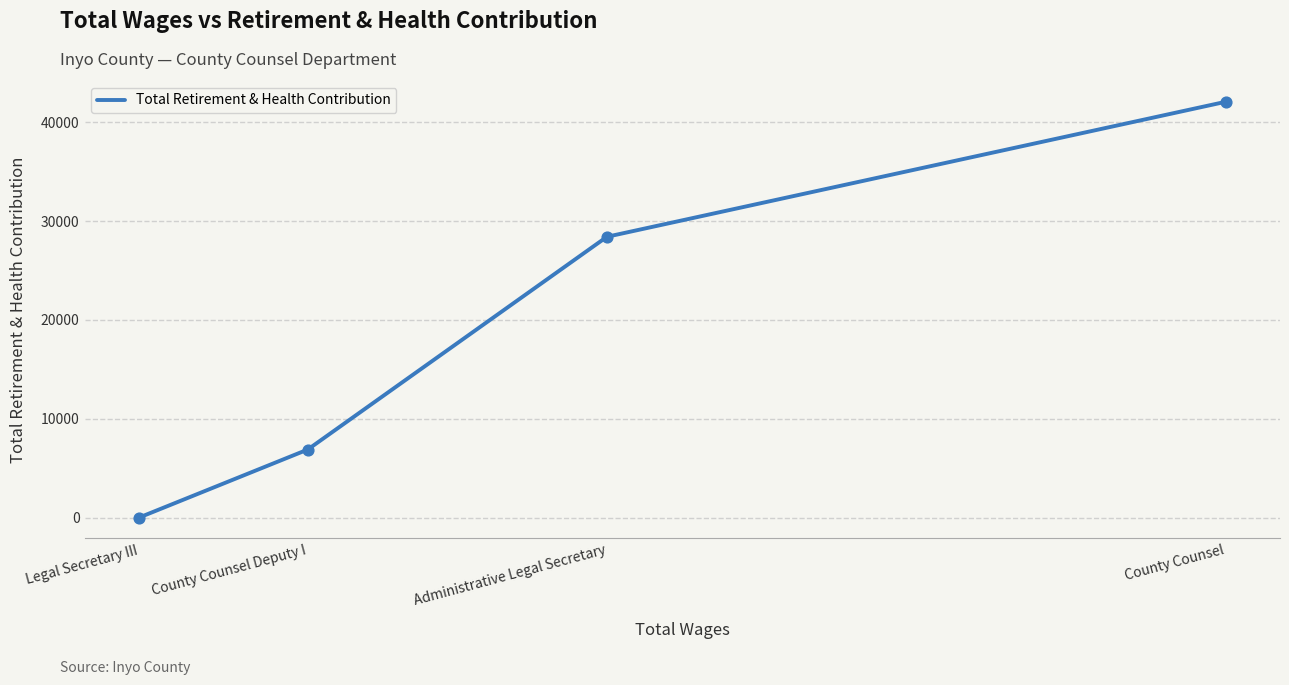

What is the ratio of the value at Administrative Legal Secretary to the value at County Counsel?

0.7